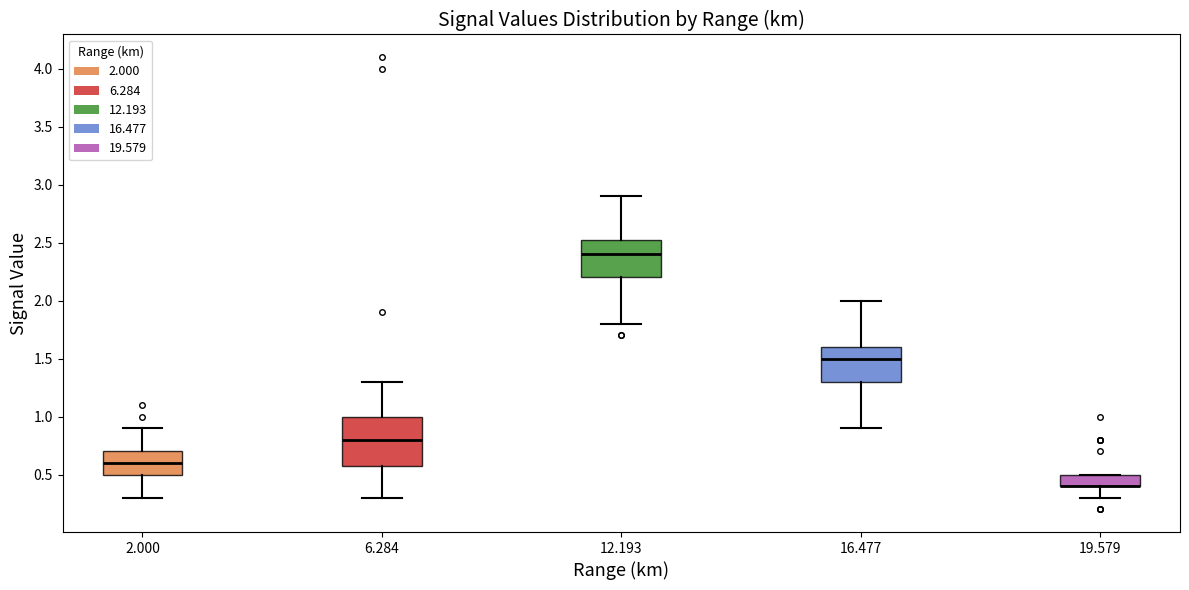

Where is the lower edge of the box at x = 12.193 on the y-axis? The values are not printed on the chart, so give them approximately, as read against the axis.

2.20